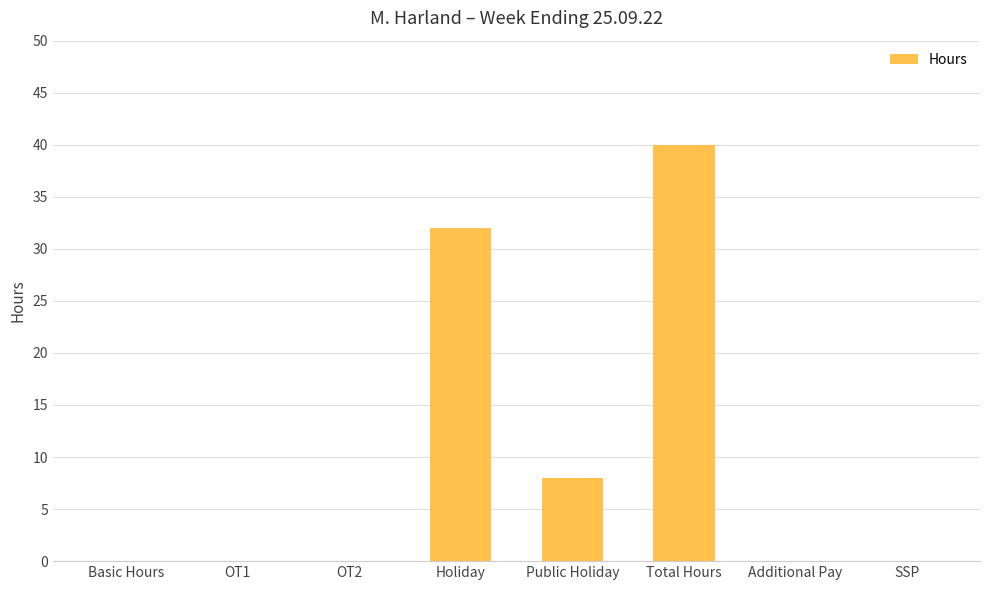

Which has a higher value, Public Holiday or Total Hours?

Total Hours